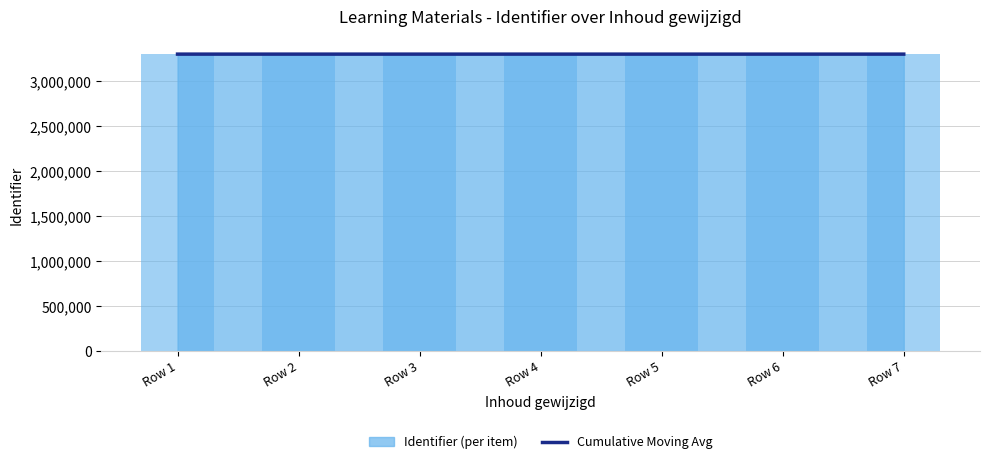

Rank the categories by value from highest to lowest.

Row 7, Row 6, Row 5, Row 4, Row 3, Row 2, Row 1